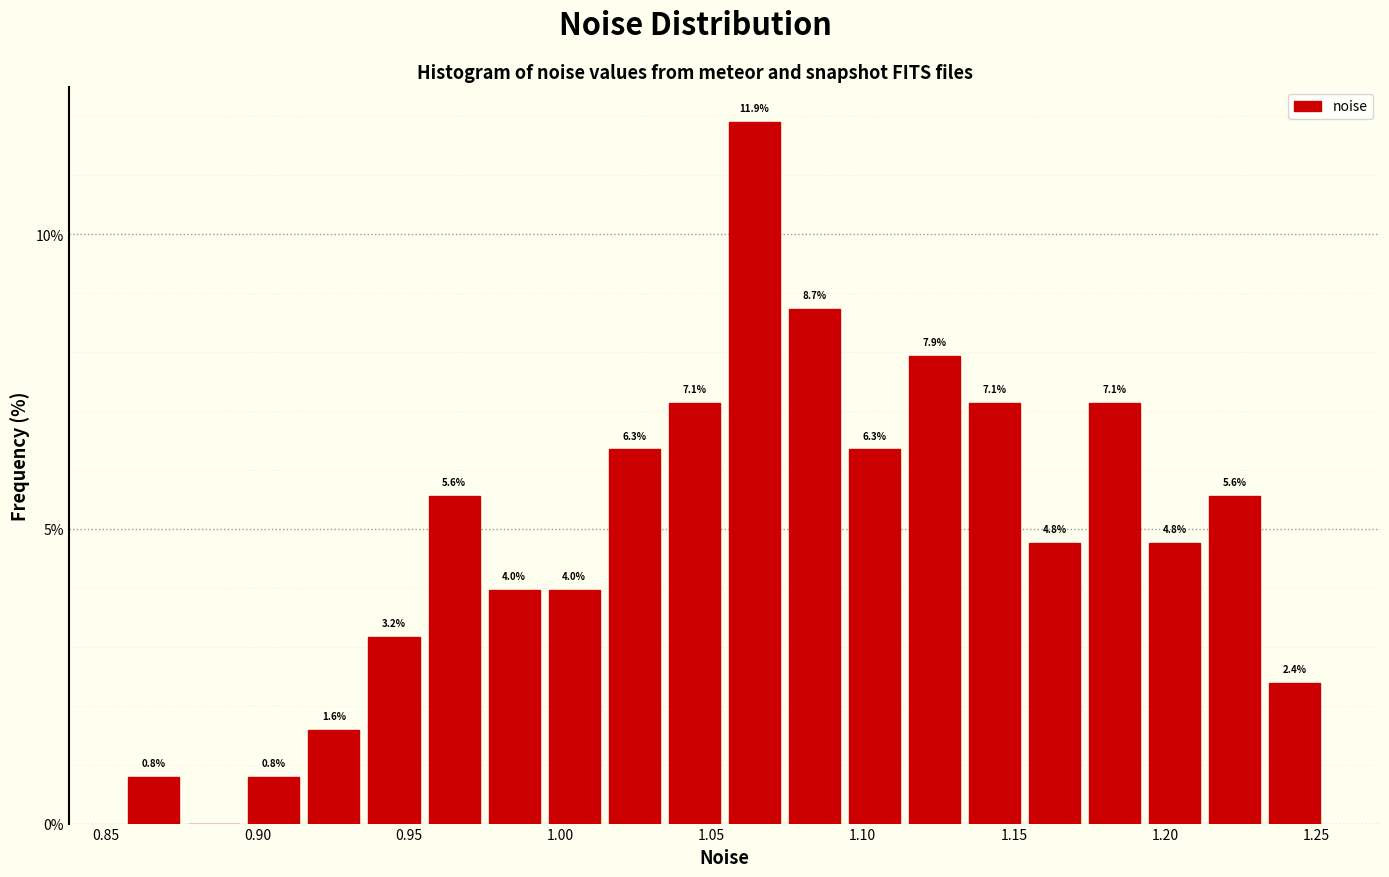

Around what value on the x-axis is the tallest bar? Give the approximate position of its centre, as read against the axis.

1.065